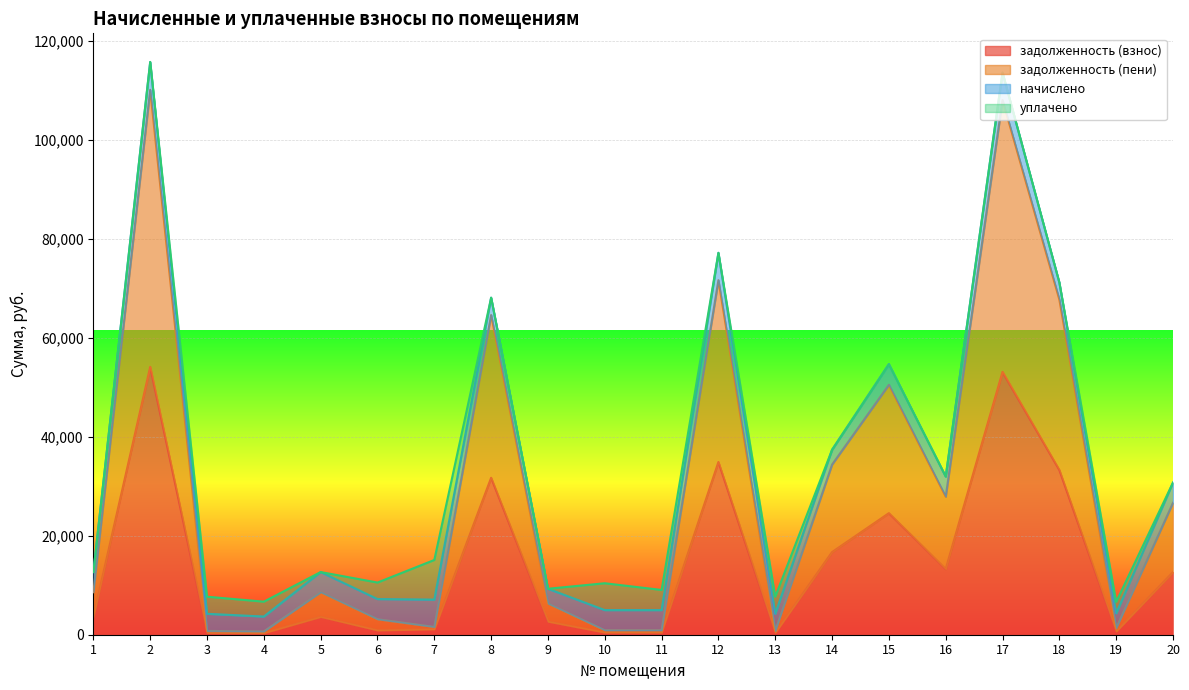

What is the total value across all series at 1?

12656.0